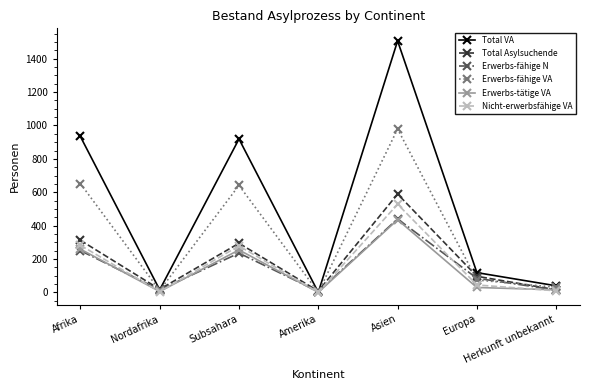

What is the spread (max minus min) of values at Asien?

1072